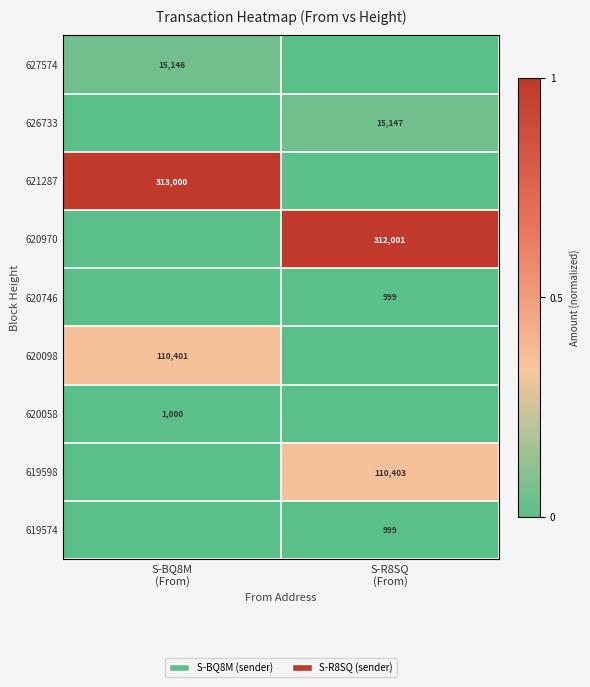

What is the maximum value shown in the chart?

1.0